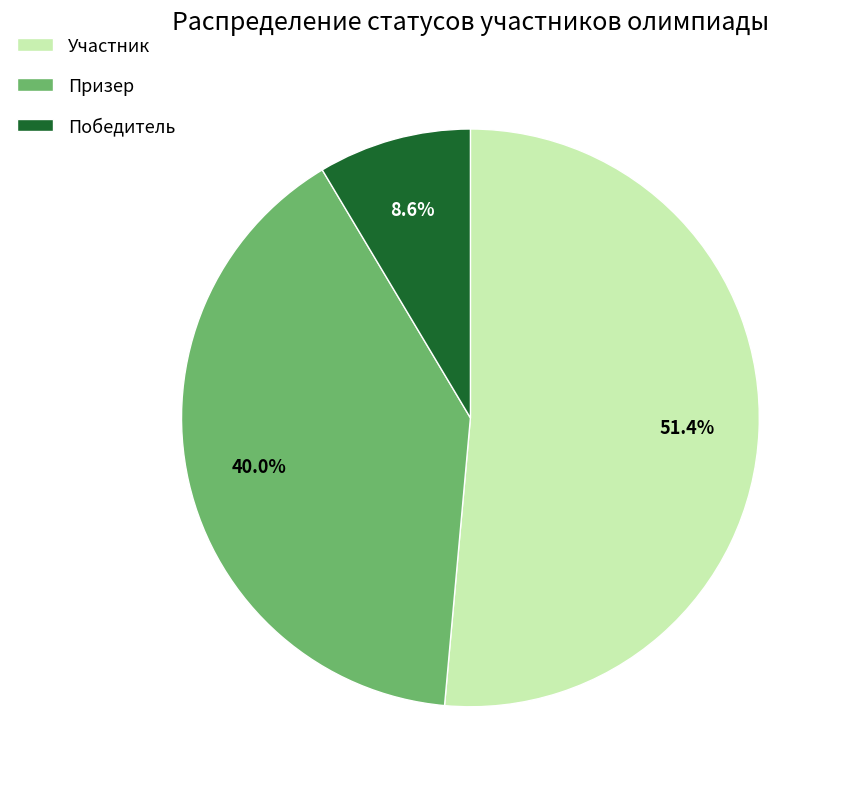

What is the majority slice?

Участник